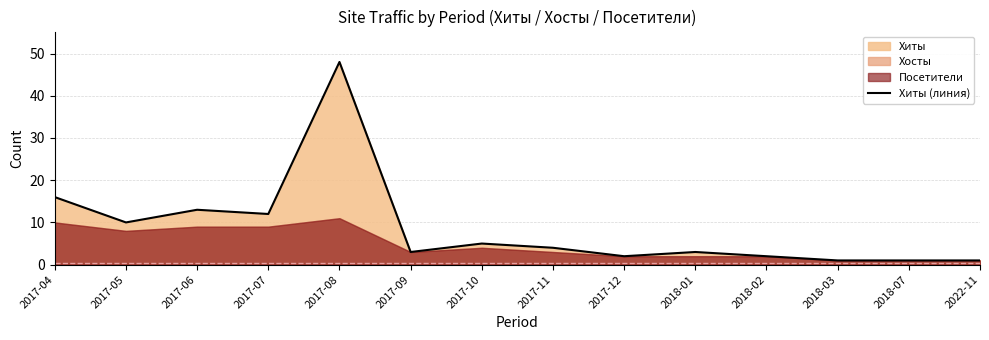

At which label is the value closest to 24?

2017-04